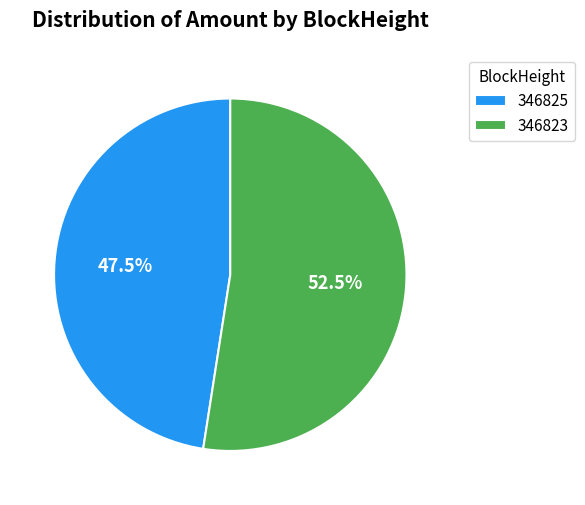

Which category has the smallest portion of the pie?

346825